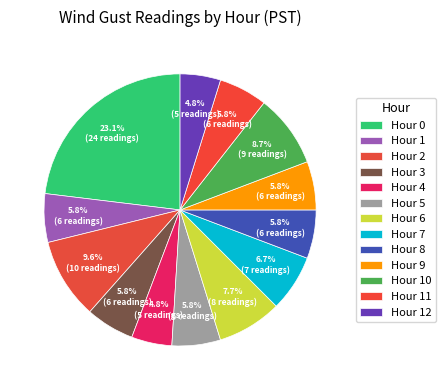

How many segments does this pie chart have?

13